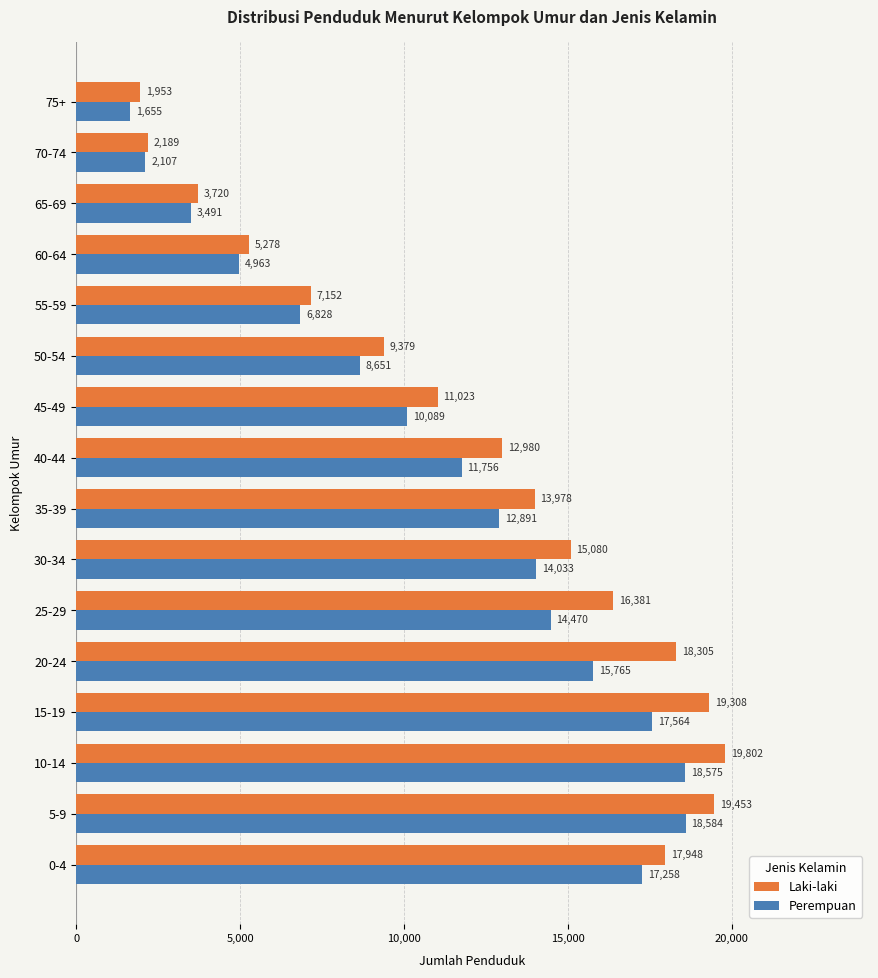

At how many categories does at least one series exceed 11581?

9